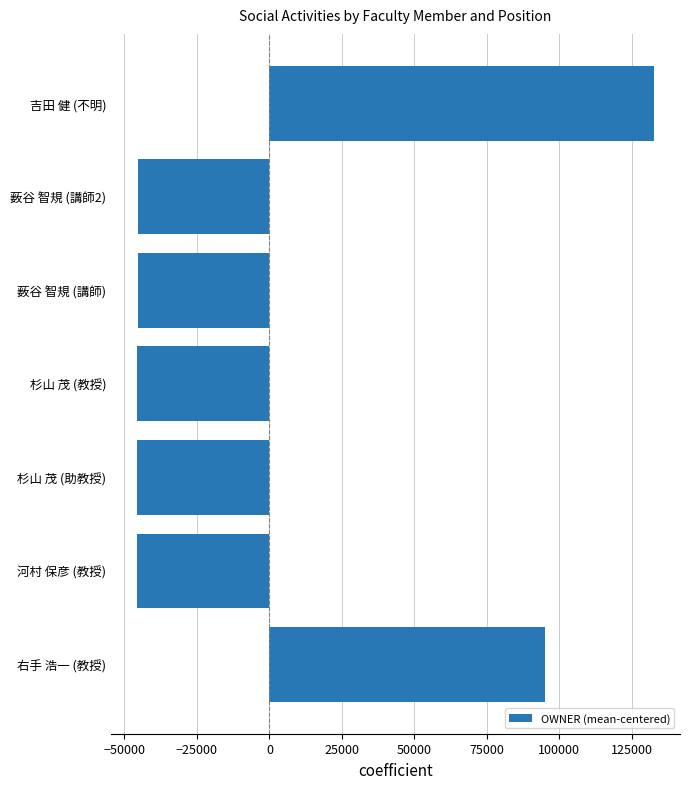

What is the sum of the values at 薮谷 智規 (講師2) and 薮谷 智規 (講師)?

-90647.7